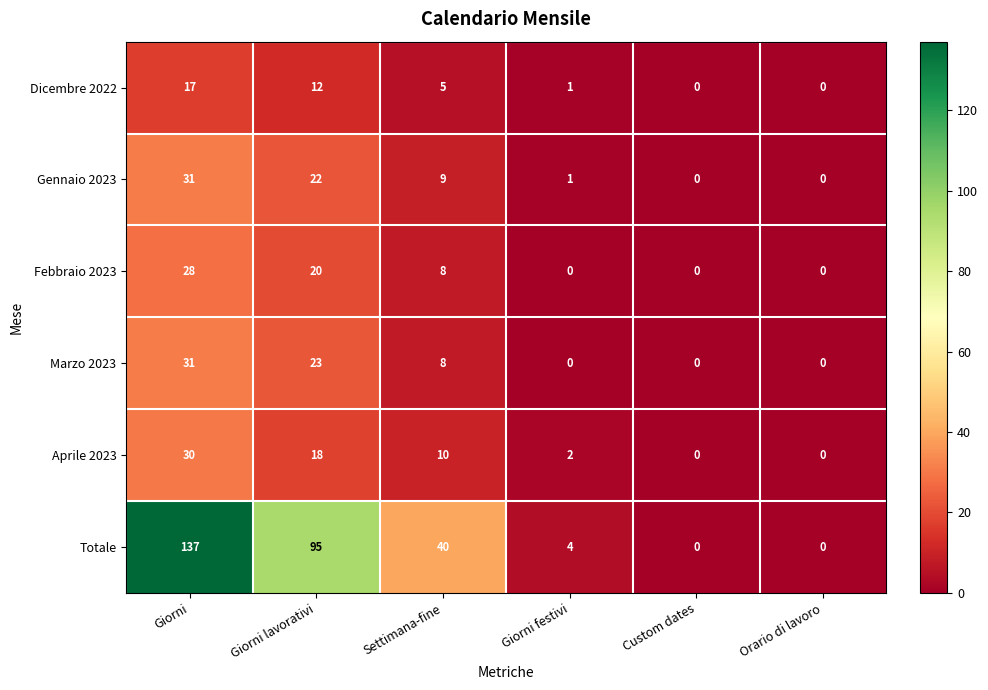

What is the approximate value of Dicembre 2022 at Giorni?

17